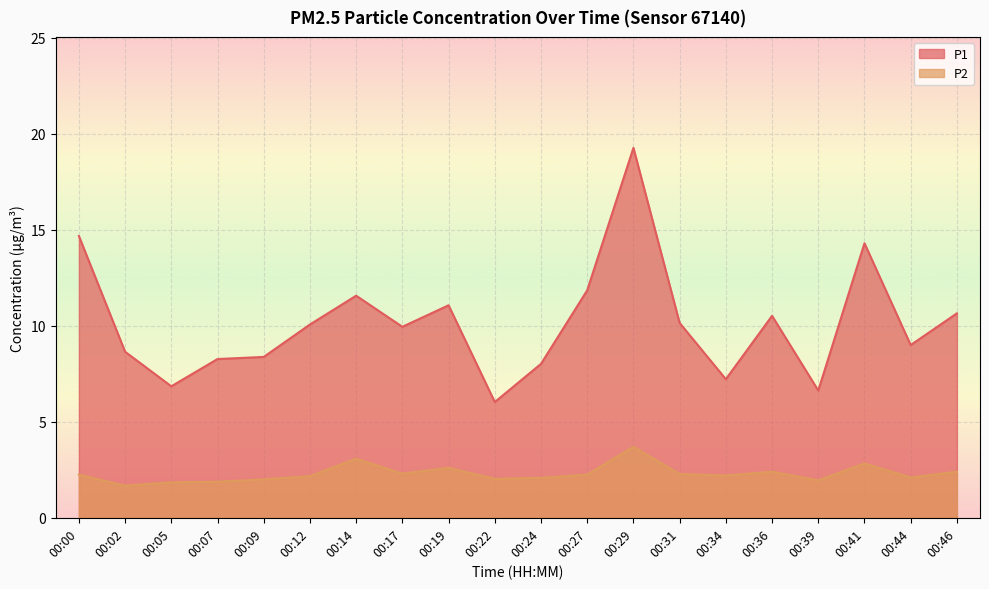

True or false: P2 and P1 intersect in this chart.

False